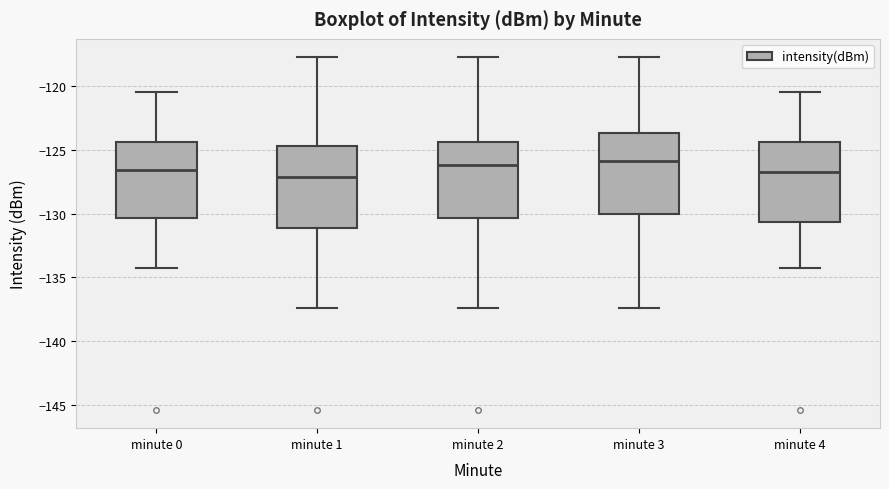

Reading left to right, transcribe this box plot: for each box, give where its median line is, the range the box spans, and where its two whiskers end, as read against the y-axis. The values are not printed on the chart, so give them approximately, as read against the axis.

minute 0: median -126.5, box -130.5 to -124.5, whiskers -134.0 to -120.5
minute 1: median -127.0, box -131.0 to -124.5, whiskers -137.5 to -117.5
minute 2: median -126.0, box -130.5 to -124.5, whiskers -137.5 to -117.5
minute 3: median -126.0, box -130.0 to -123.5, whiskers -137.5 to -117.5
minute 4: median -127.0, box -130.5 to -124.5, whiskers -134.0 to -120.5